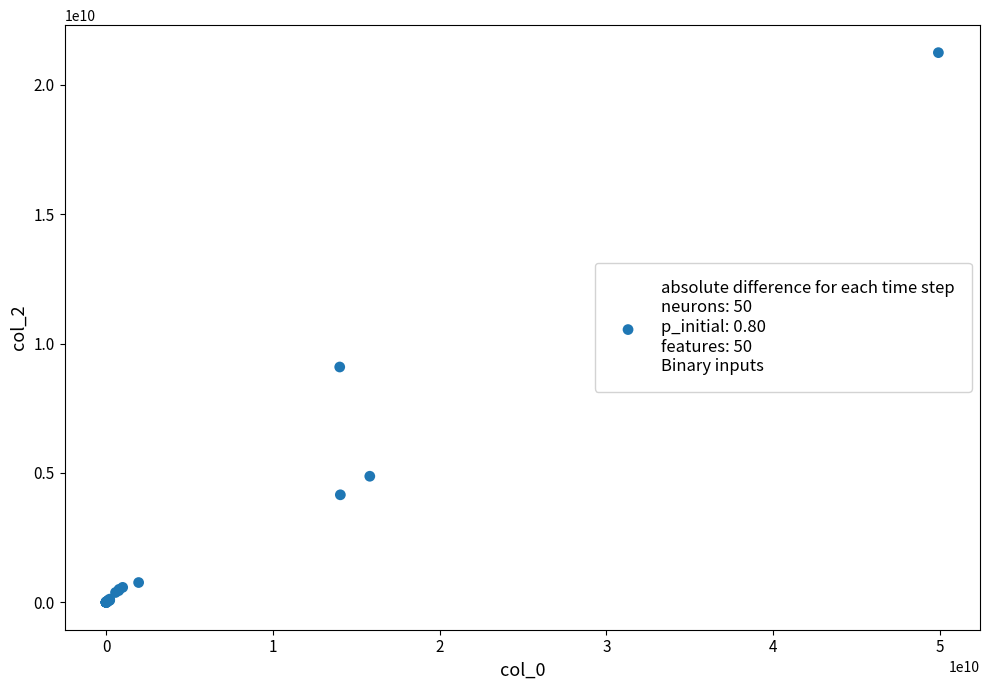

What Y value in the scatter plot is closest to 10625212724?

9095582342